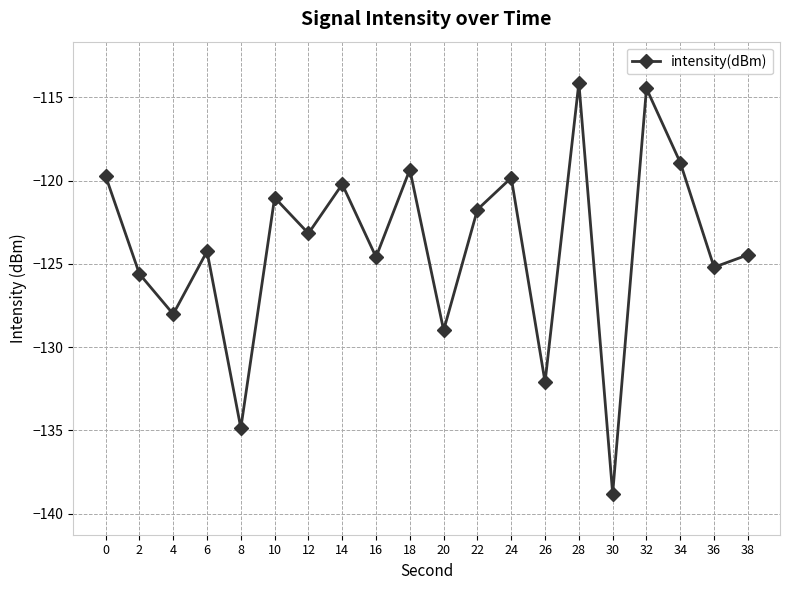

Where is the first local minimum?

4